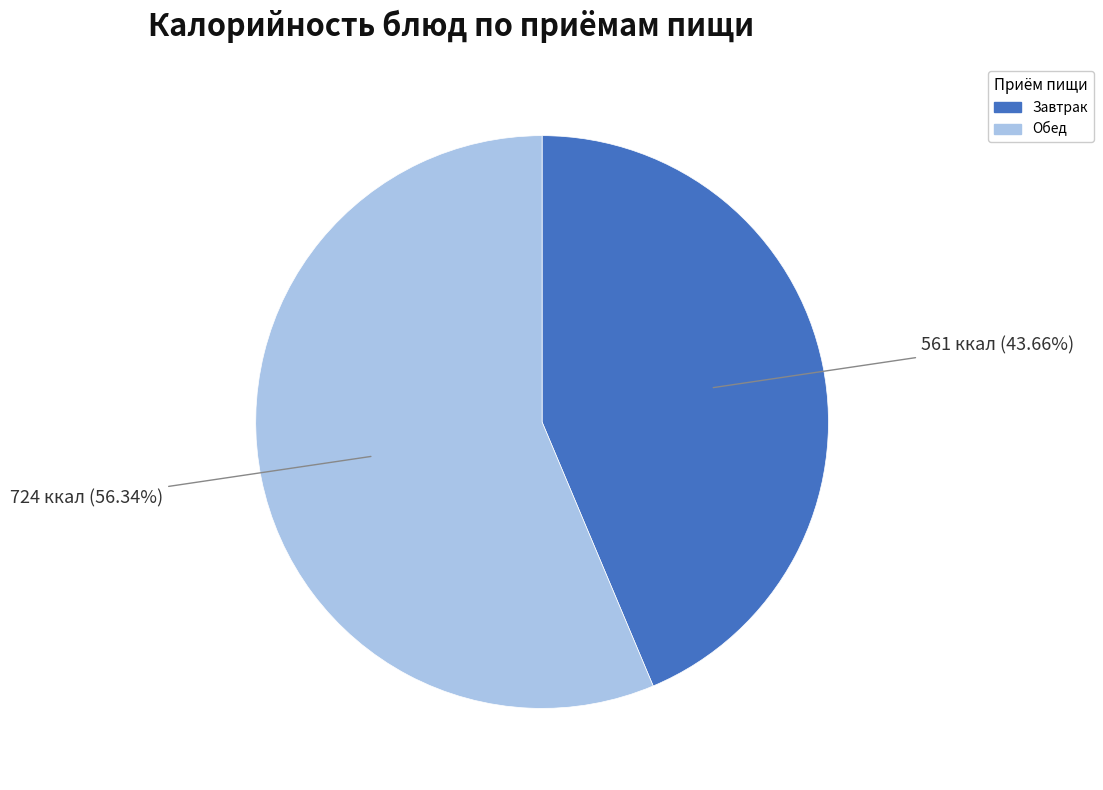

Is there a majority slice in this chart?

Yes